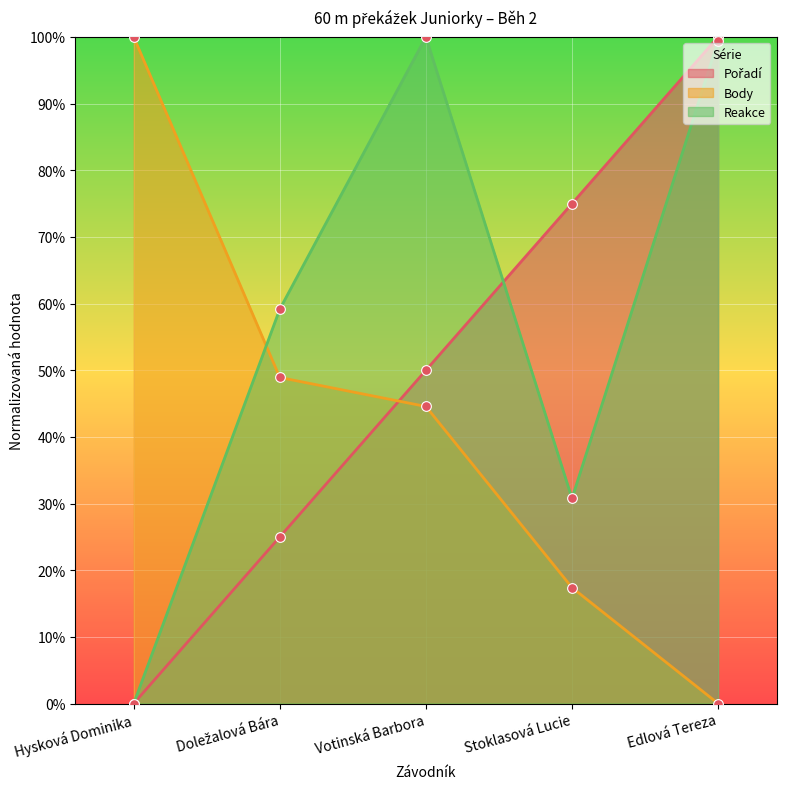

What is the total value across all series at Votinská Barbora?

1.9